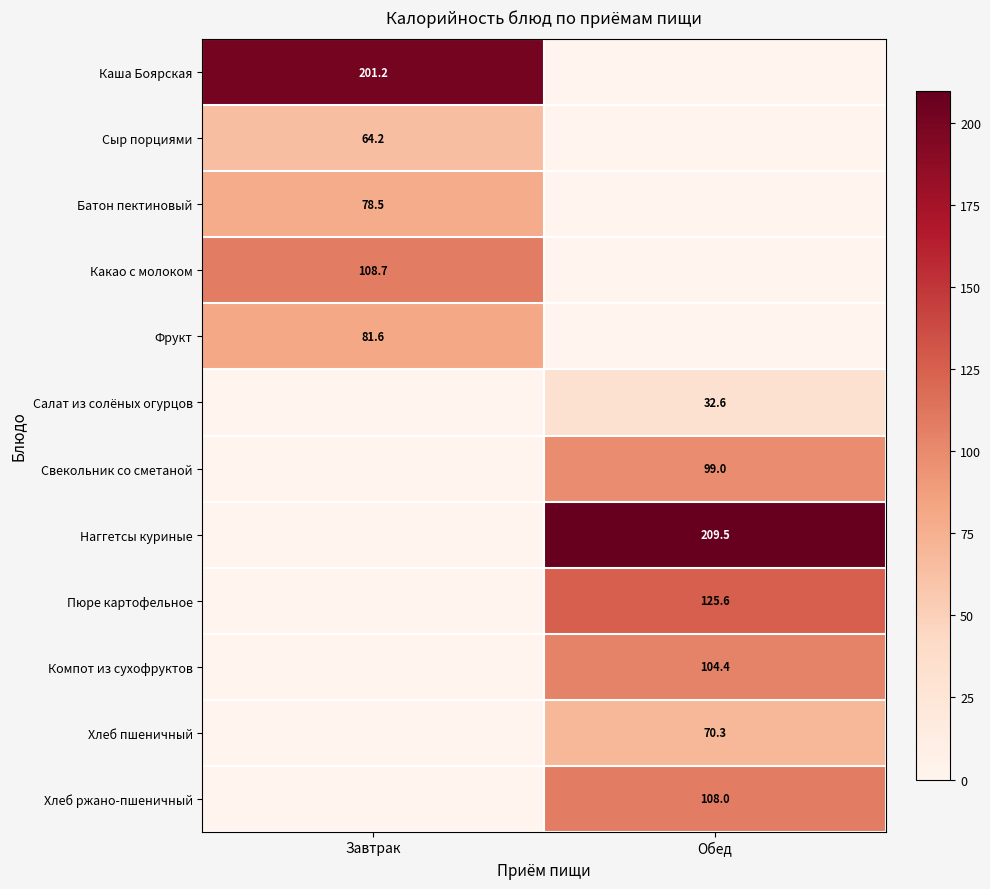

The value of Пюре картофельное at Обед is 125.6. True or false?

True